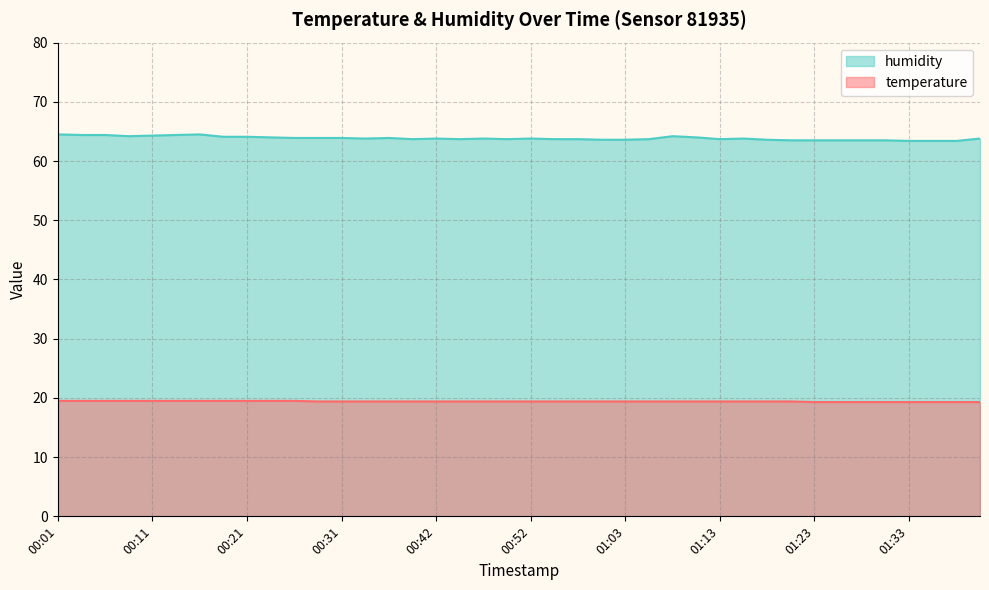

The value of humidity at 00:06 is 39.1. True or false?

False